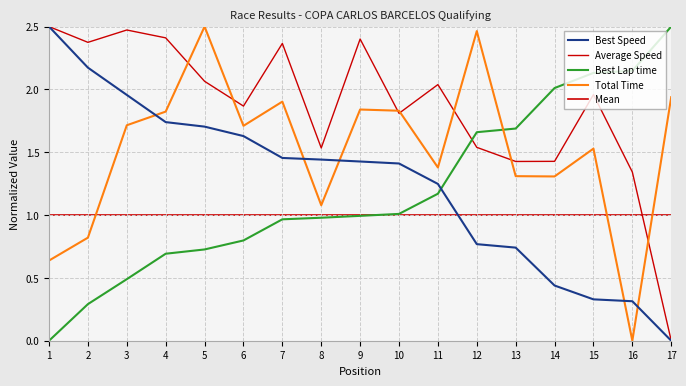

Is it true that Best Speed equals 0.3 at 15?

True